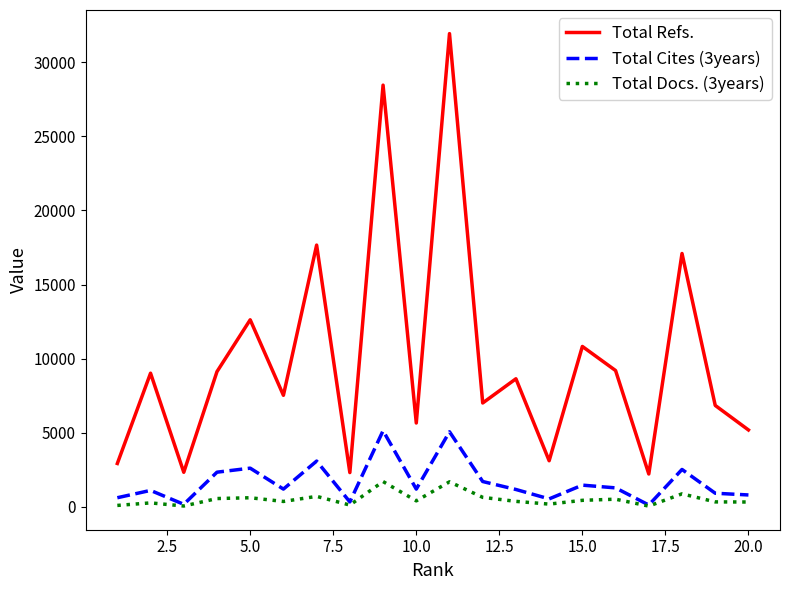

At how many categories does at least one series exceed 13639?

4